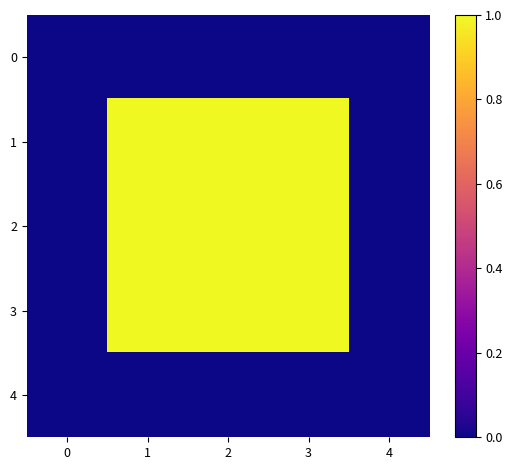

What is the total value across all series at 3?

3